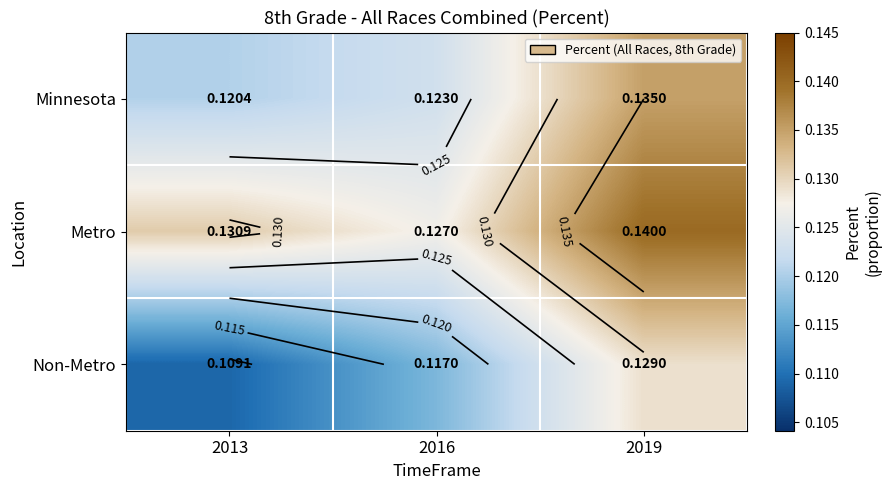

What is the smallest value displayed?

0.1